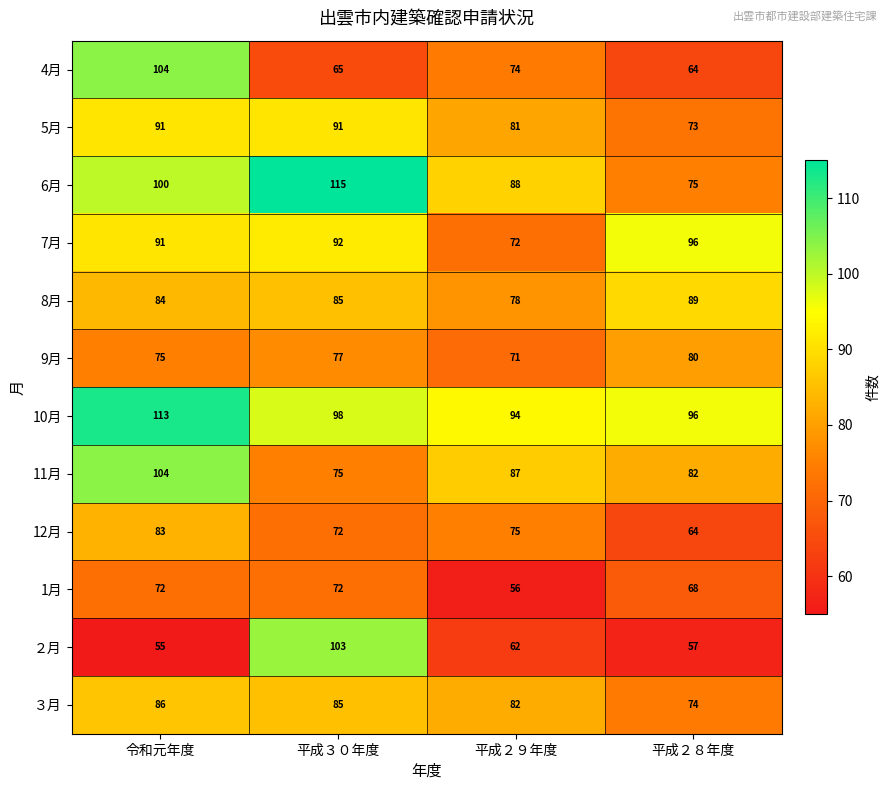

Where is 1月 nearest to the value 64?

平成２８年度